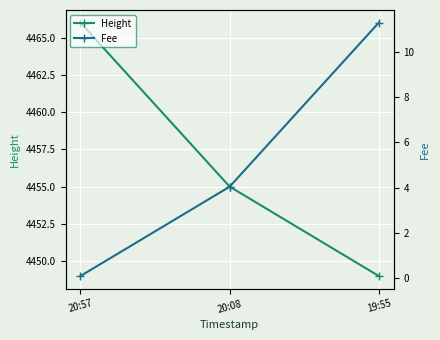

What is the difference between the maximum and minimum values in the Height series?

17